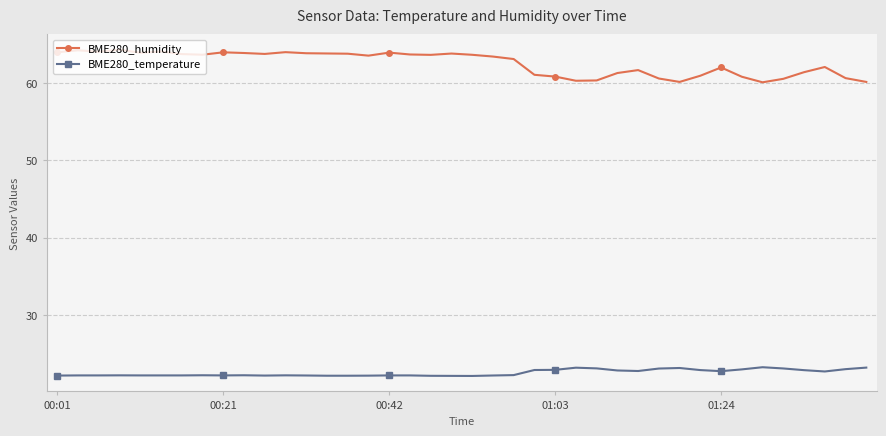

What is the value of the BME280_temperature point at the 8th from the left?

22.2